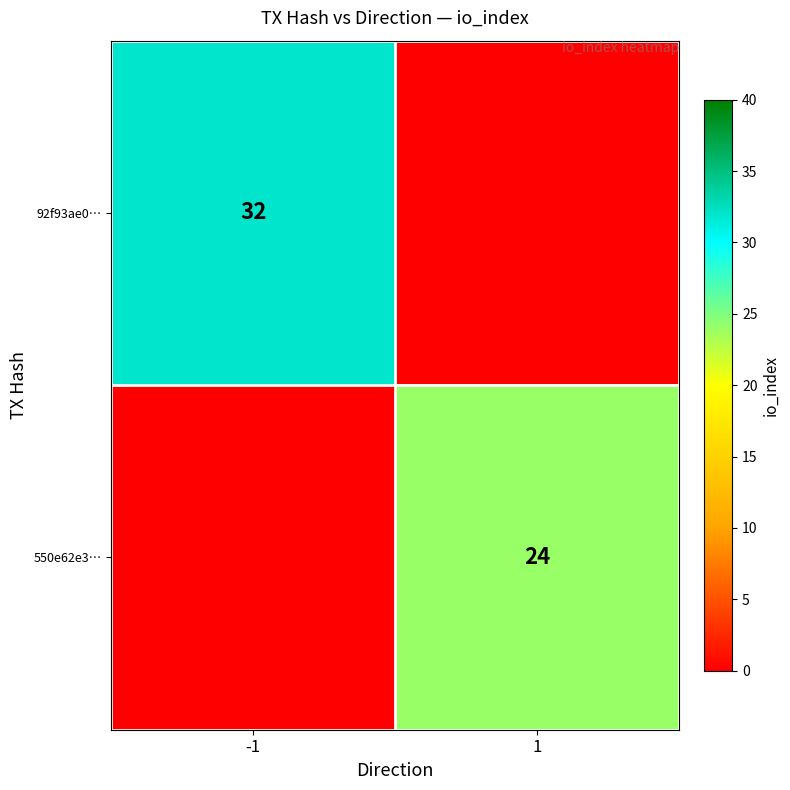

The 550e62e3… series shows 5 at 1. True or false?

False